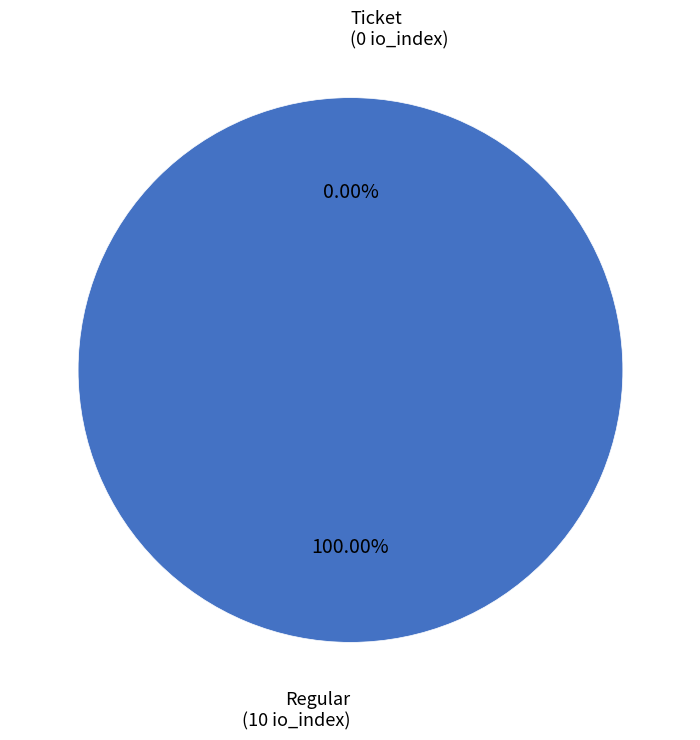

Count the number of slices in the pie.

2